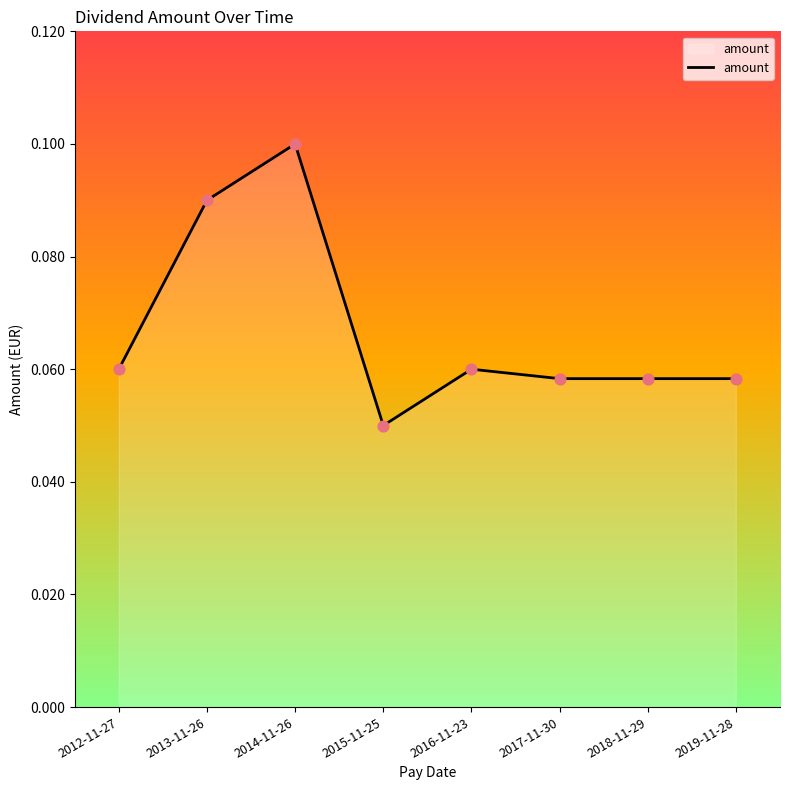

Between 2016-11-23 and 2017-11-30, which is larger?

2016-11-23